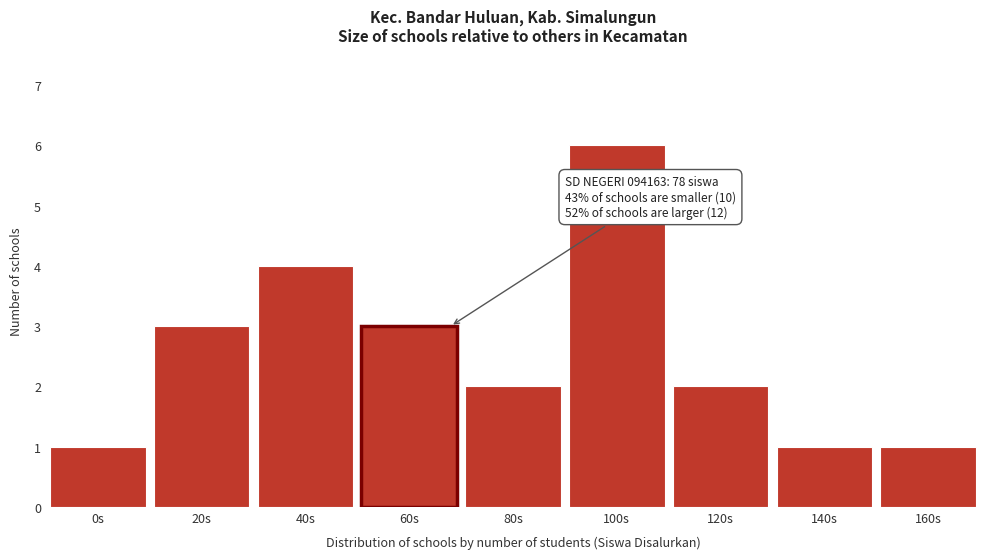

Reading left to right, transcribe all the data shown in this chart.

0s=1	20s=3	40s=4	60s=3	80s=2	100s=6	120s=2	140s=1	160s=1